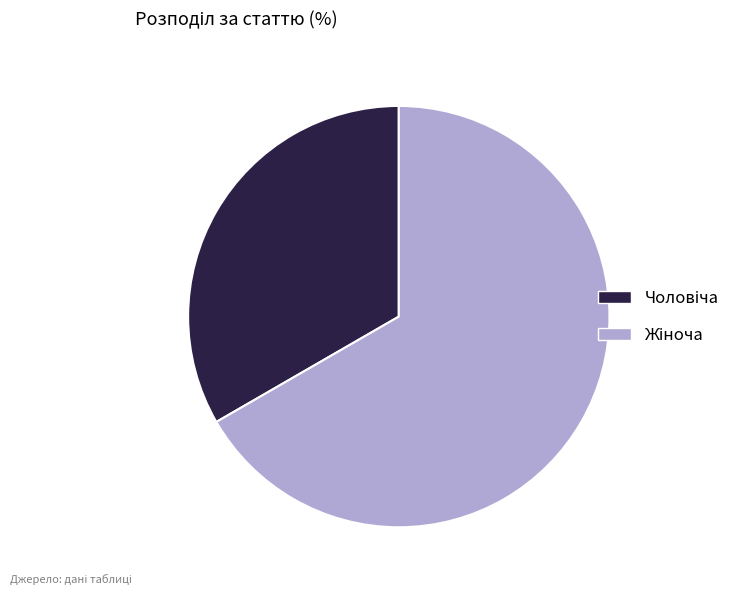

Is there a majority slice in this chart?

Yes